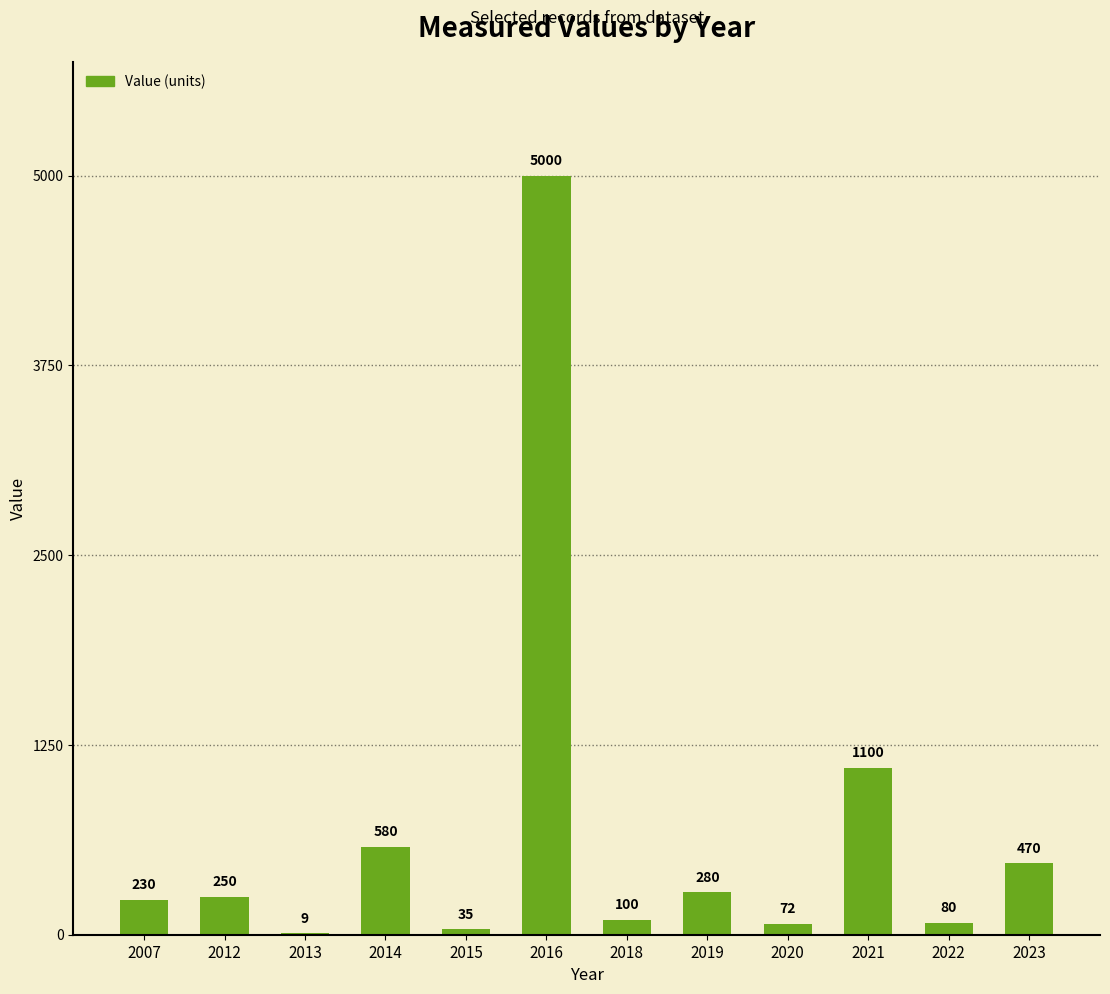

At which label is the value closest to 2504?

2021